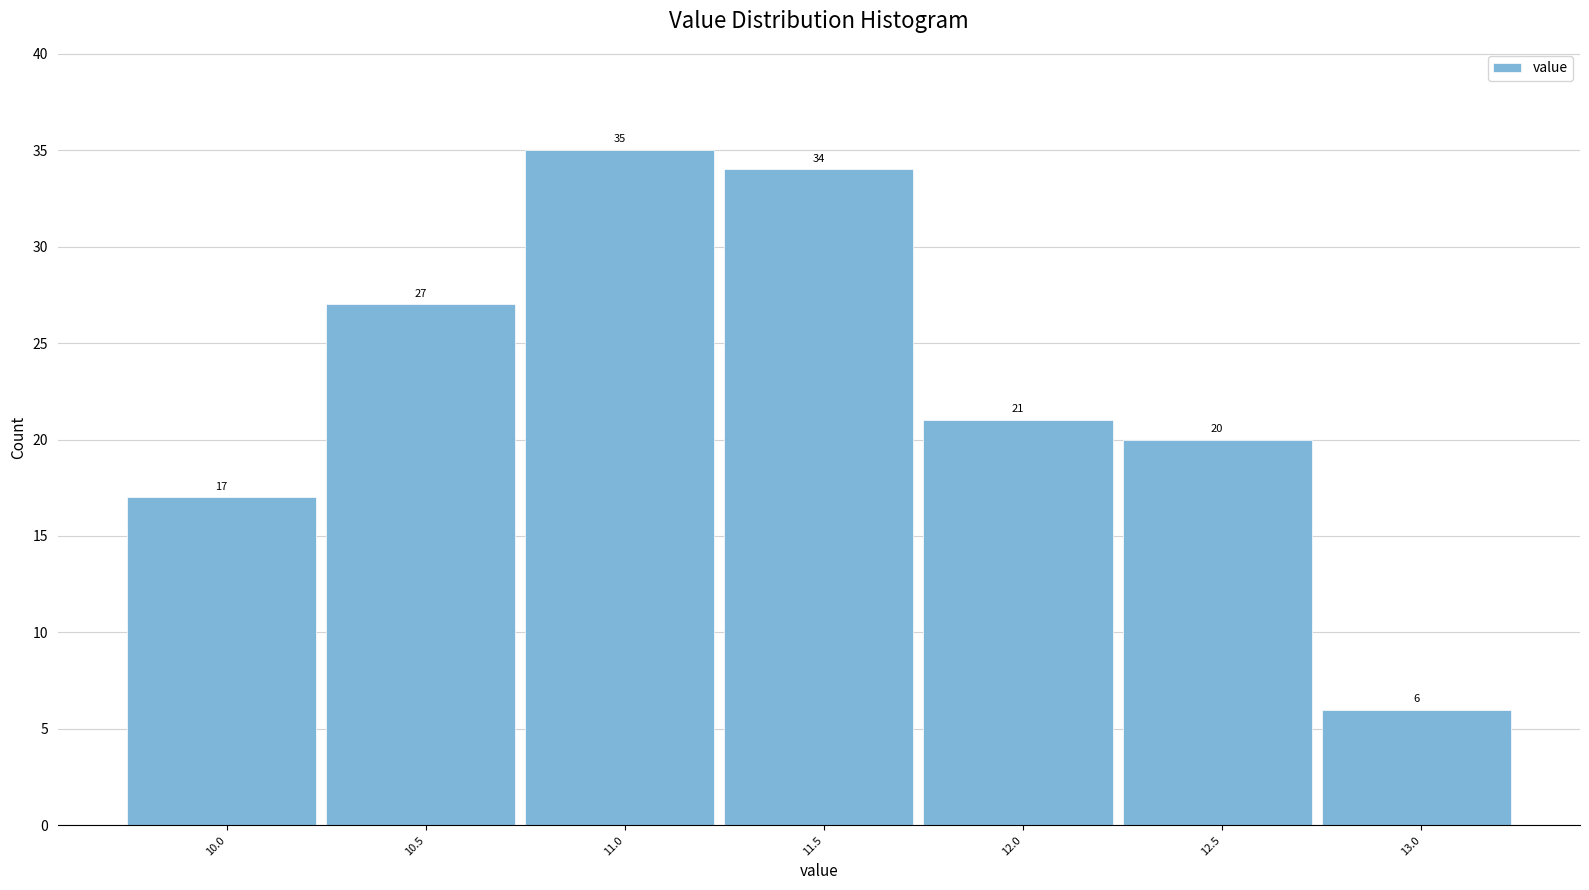

Reading right to left, what are all the values shown in this chart?

13.0=6	12.5=20	12.0=21	11.5=34	11.0=35	10.5=27	10.0=17